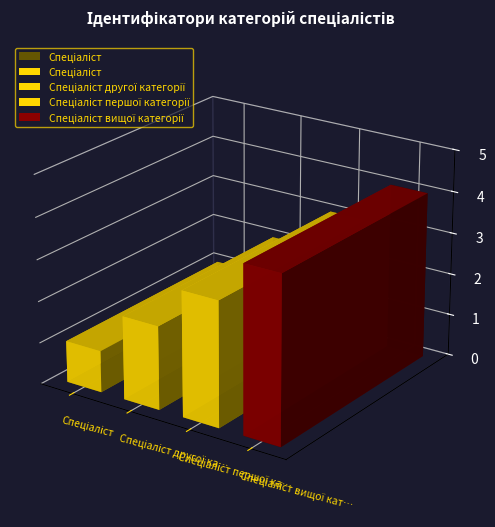

Reading right to left, transcribe all the data shown in this chart.

Спеціаліст вищої категорії=4	Спеціаліст першої категорії=3	Спеціаліст другої категорії=2	Спеціаліст=1